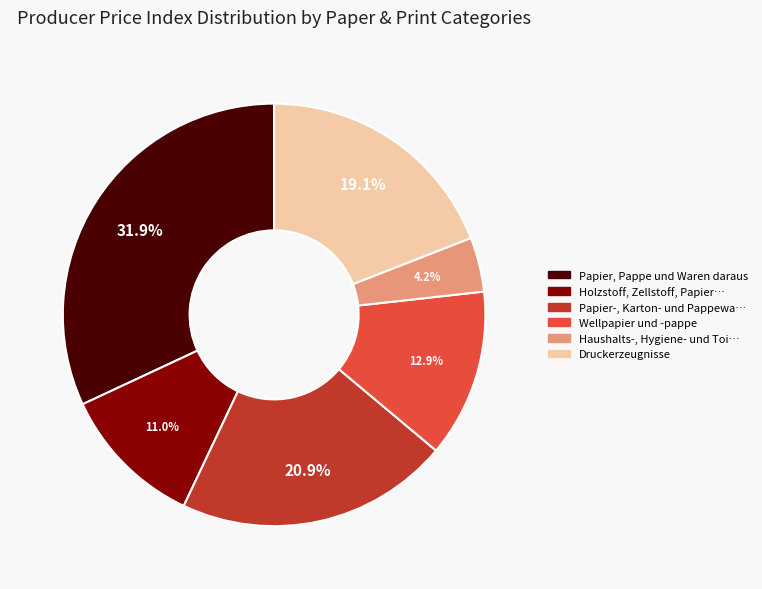

Is there a majority slice in this chart?

No